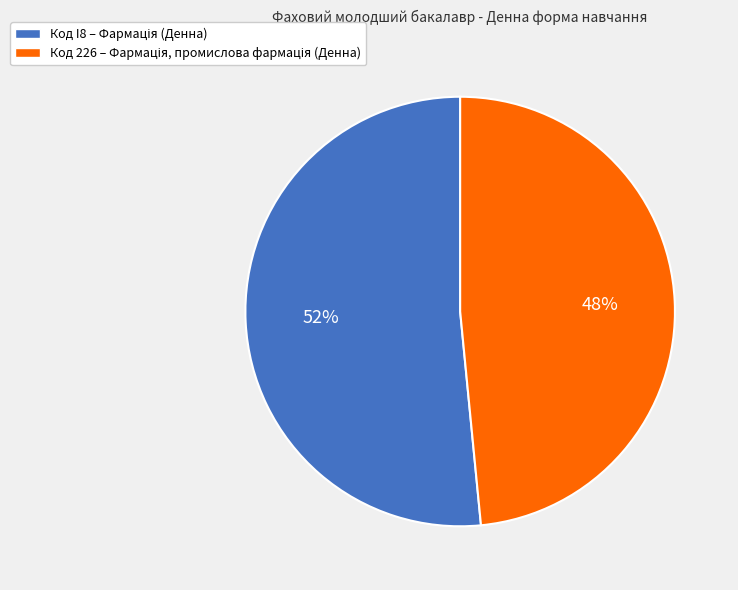

To the nearest percent, what is the average slice percentage?

50%